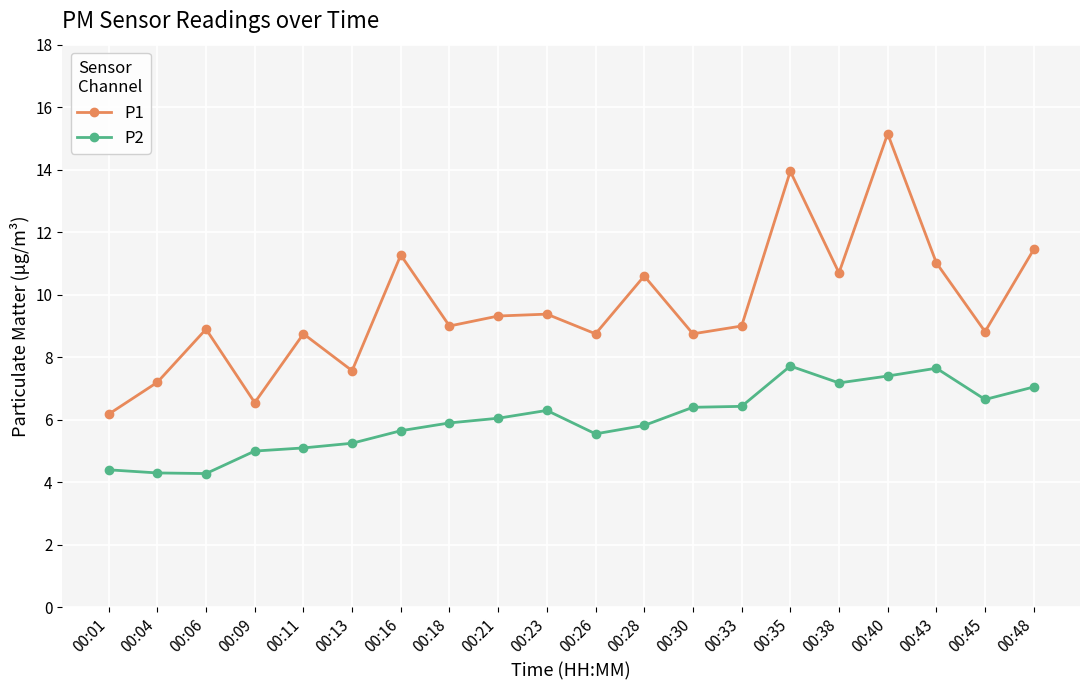

How many lines are shown in the chart?

2